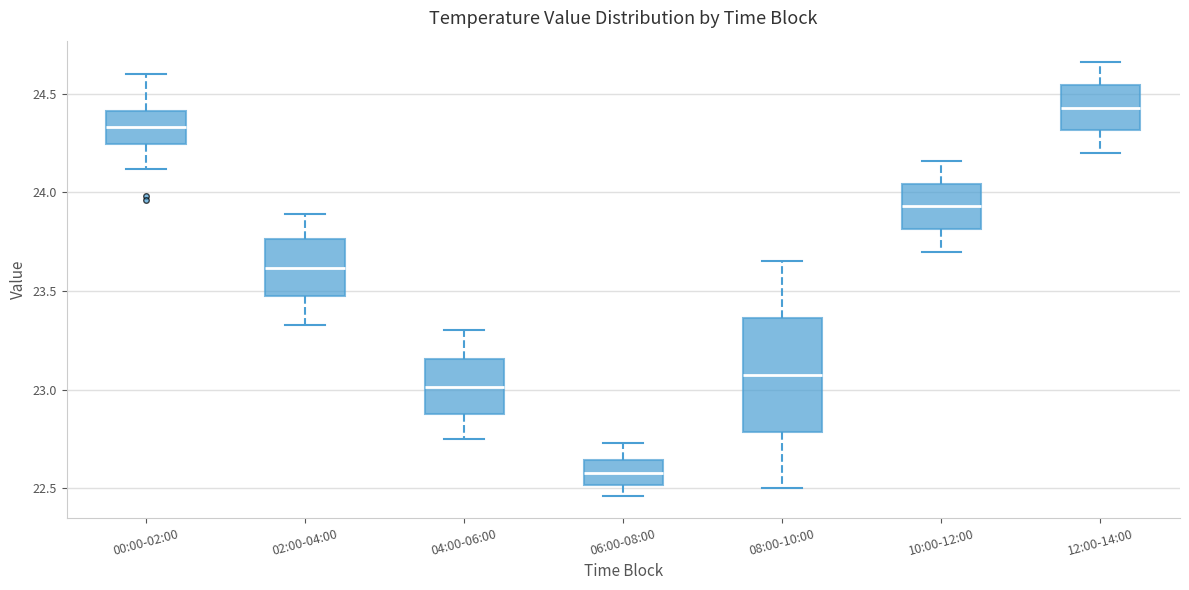

Reading left to right, read every box against the y-axis: the position of its median line, the range the box covers, and the ends of its whiskers. The values are not printed on the chart, so give them approximately, as read against the axis.

00:00-02:00: median 24.35, box 24.25 to 24.40, whiskers 24.10 to 24.60
02:00-04:00: median 23.60, box 23.45 to 23.75, whiskers 23.35 to 23.90
04:00-06:00: median 23.00, box 22.90 to 23.15, whiskers 22.75 to 23.30
06:00-08:00: median 22.60, box 22.50 to 22.65, whiskers 22.45 to 22.75
08:00-10:00: median 23.10, box 22.80 to 23.35, whiskers 22.50 to 23.65
10:00-12:00: median 23.95, box 23.80 to 24.05, whiskers 23.70 to 24.15
12:00-14:00: median 24.45, box 24.30 to 24.55, whiskers 24.20 to 24.65